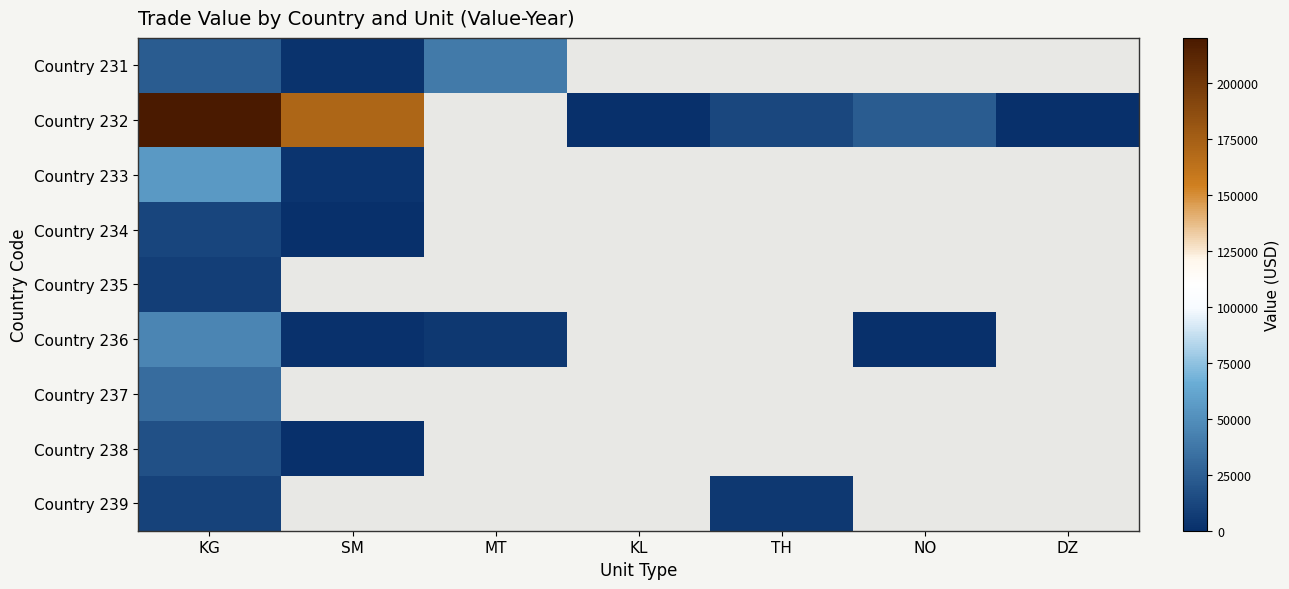

List the series in order of their peak value, highest first.

Country 232, Country 233, Country 236, Country 231, Country 237, Country 238, Country 234, Country 239, Country 235